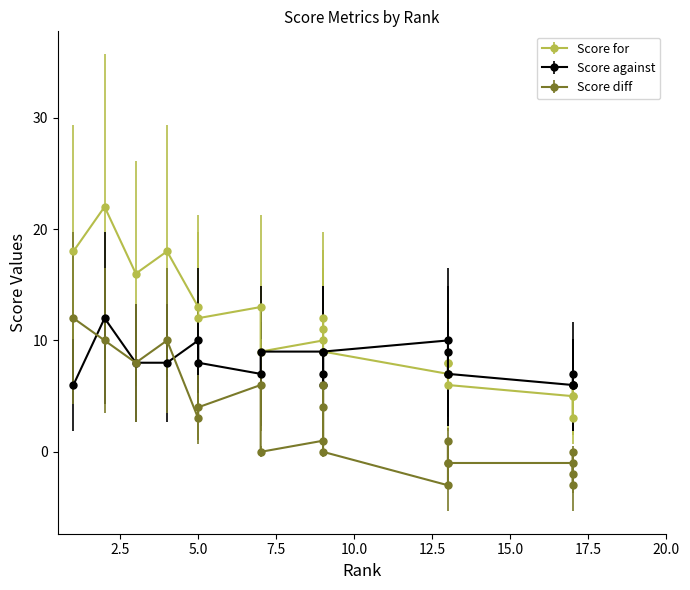

Between 13 and 5, which is larger?

5